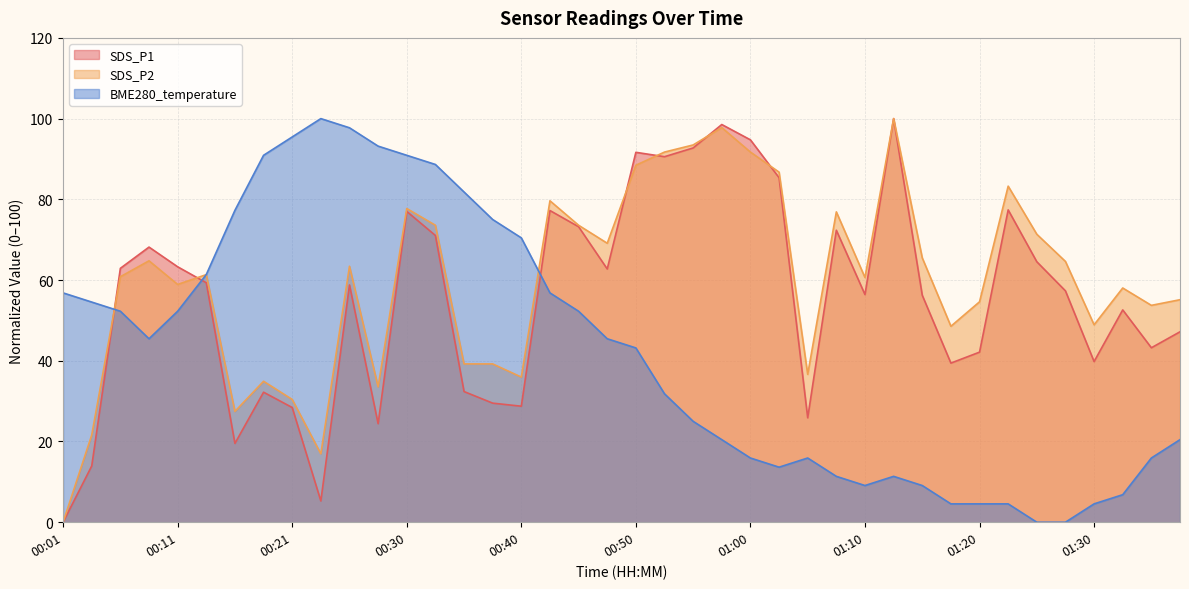

True or false: BME280_temperature and SDS_P2 cross at least once.

True